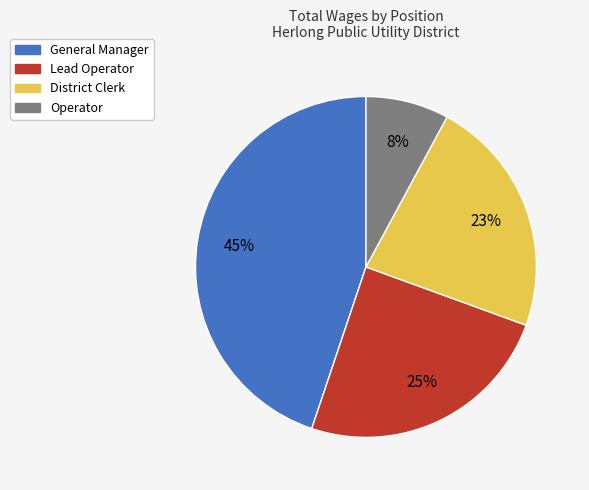

To the nearest percent, what is the difference between the General Manager and District Clerk slice percentages?

22%